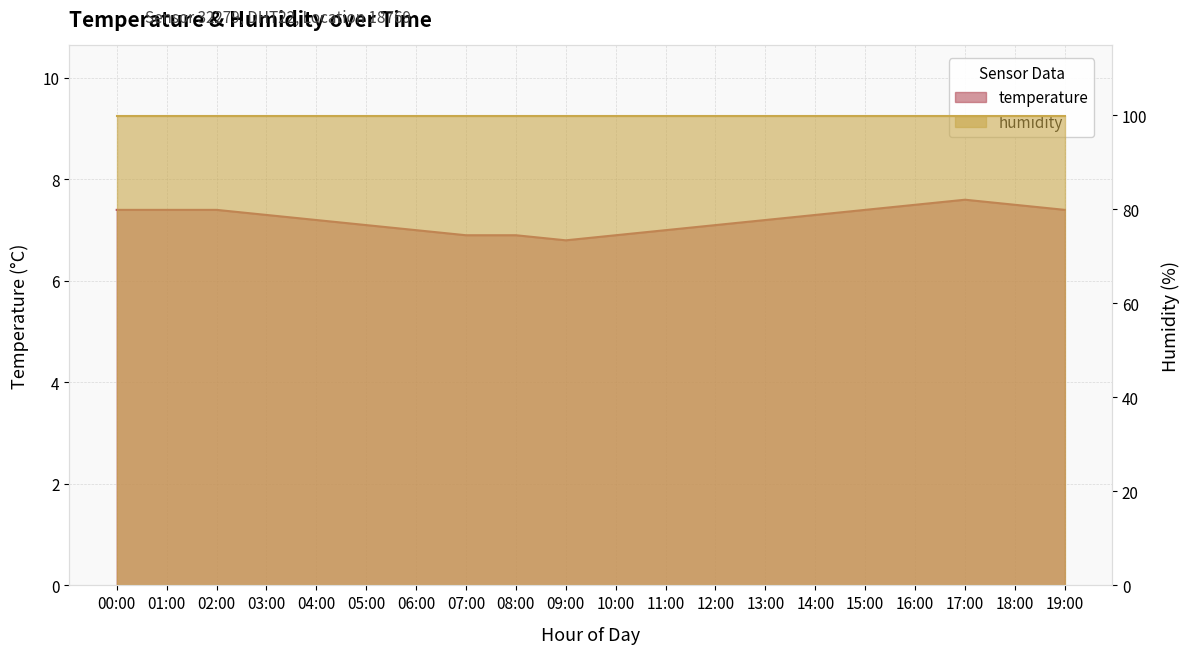

Which label corresponds to the largest value in the chart?

17:00